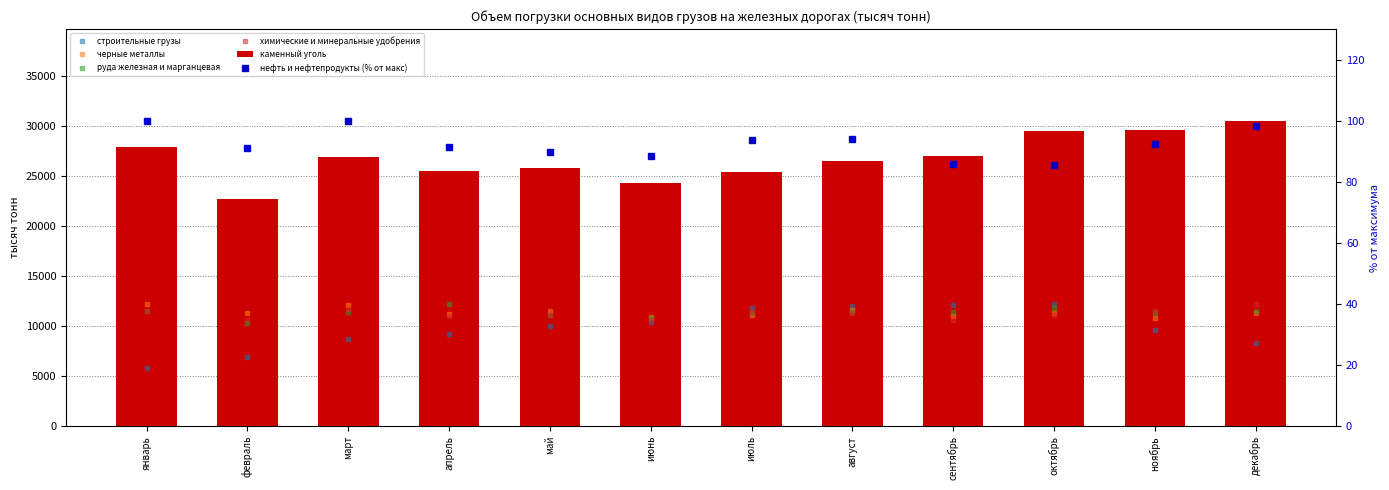

What is the value of the химические и минеральные удобрения bar at the 3rd from the left?

11751.3